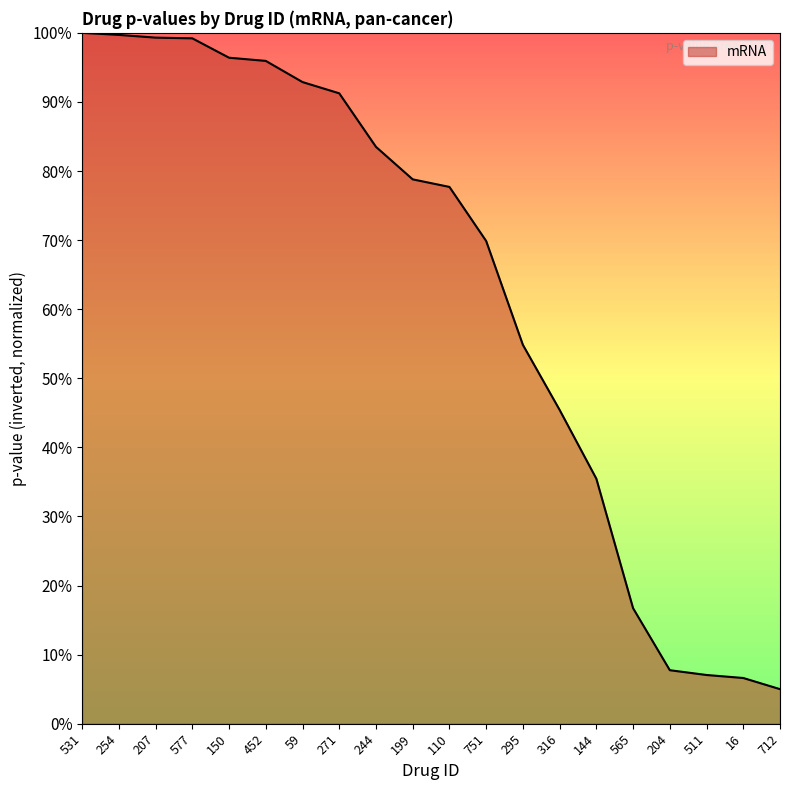

Does the chart have visible grid lines?

No